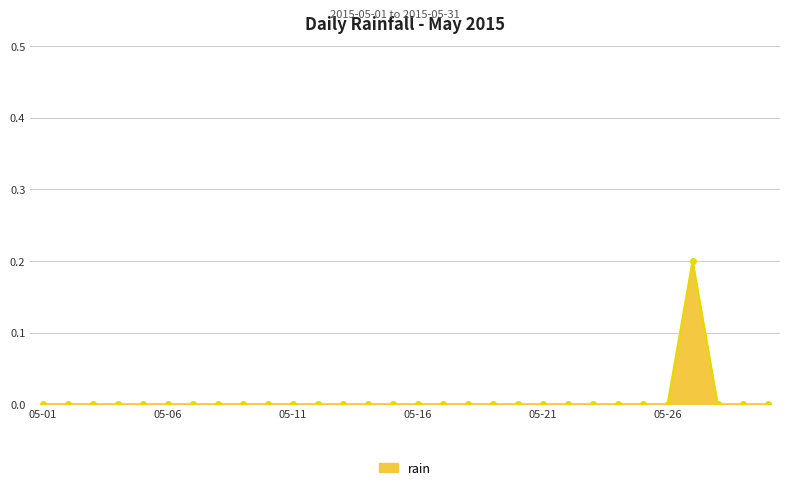

What is the maximum value shown in the chart?

0.2